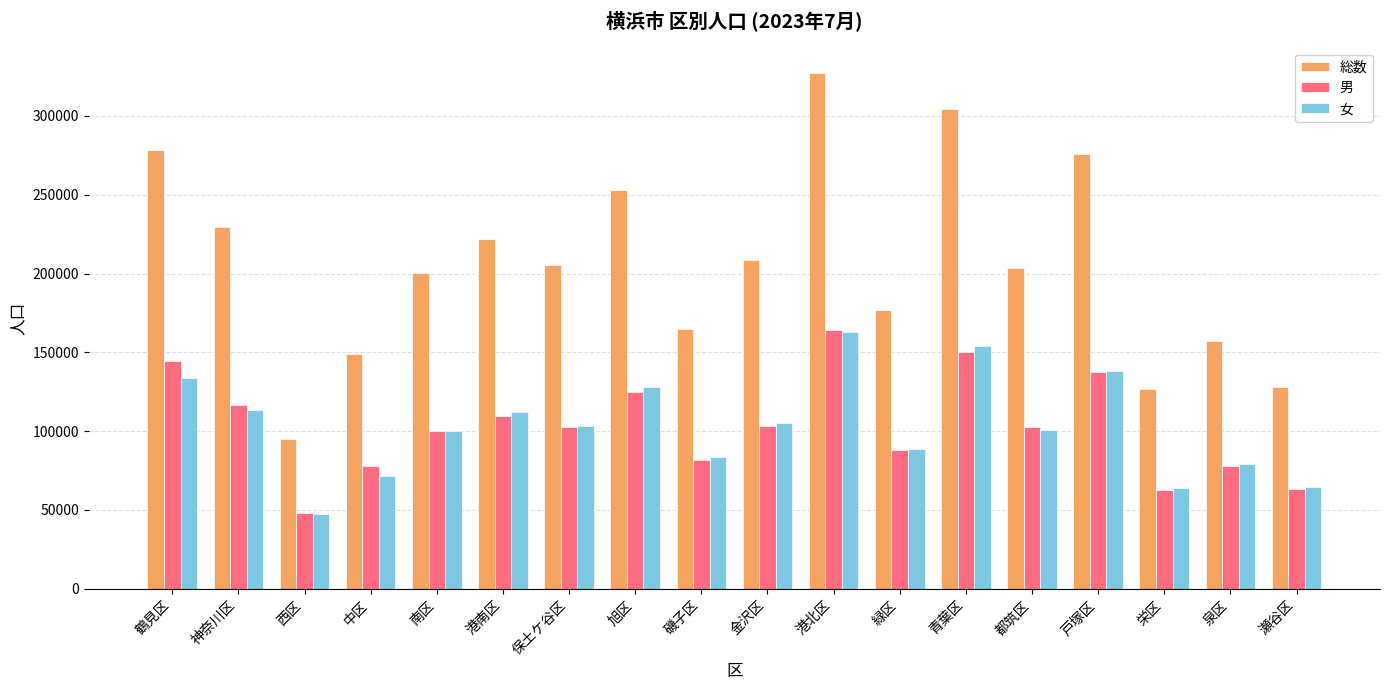

What is the difference between the highest and lowest values at 旭区?

128129